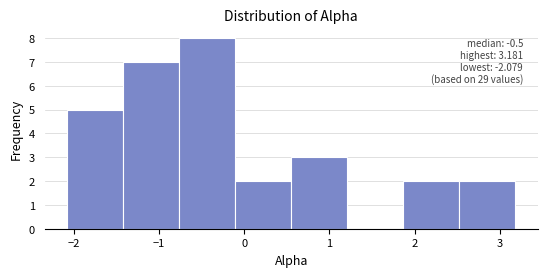

Which range on the x-axis has the tallest bar?

-0.8 to -0.1